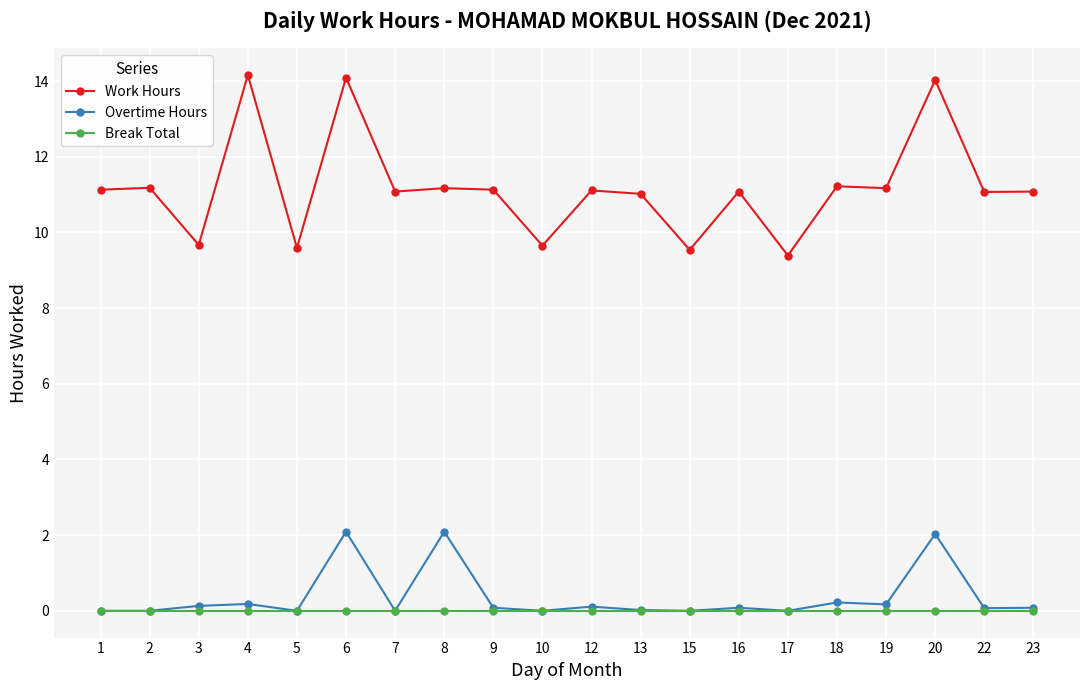

What is the total value across all series at 1?

11.1